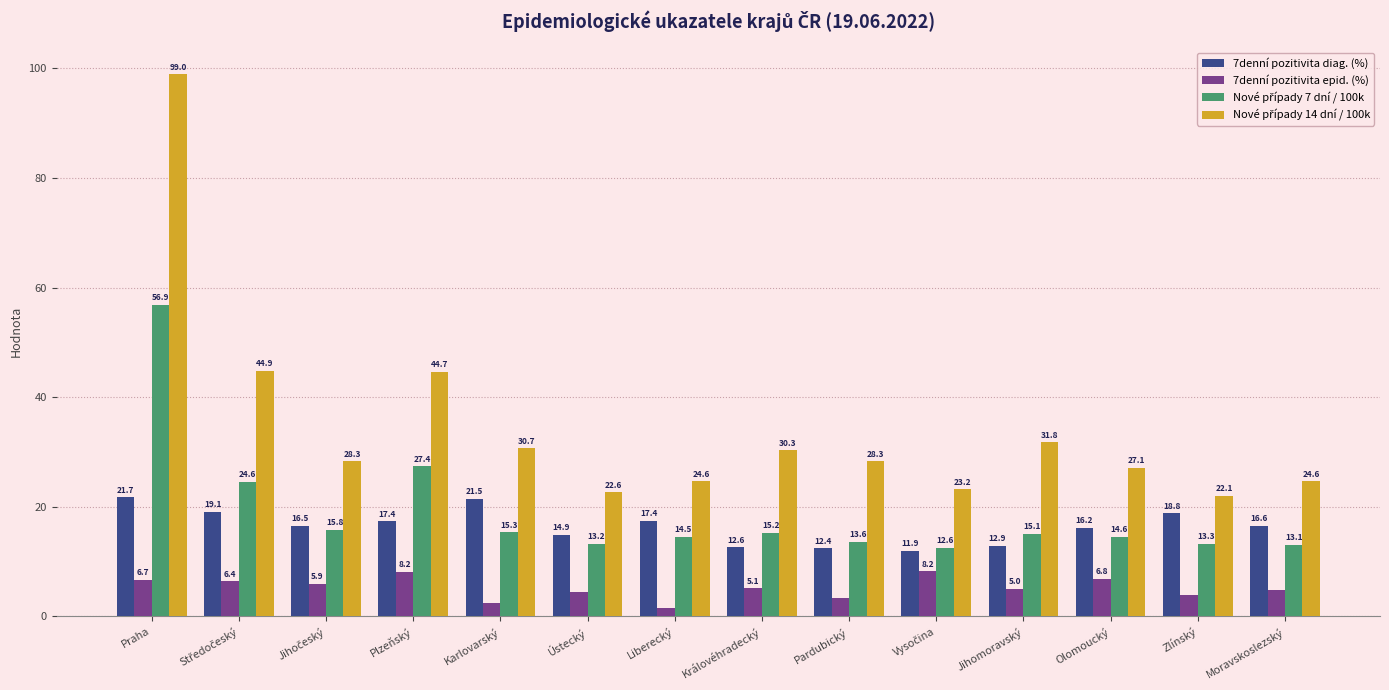

What is the approximate value of 7denní pozitivita epid. (%) at Jihomoravský?

5.0